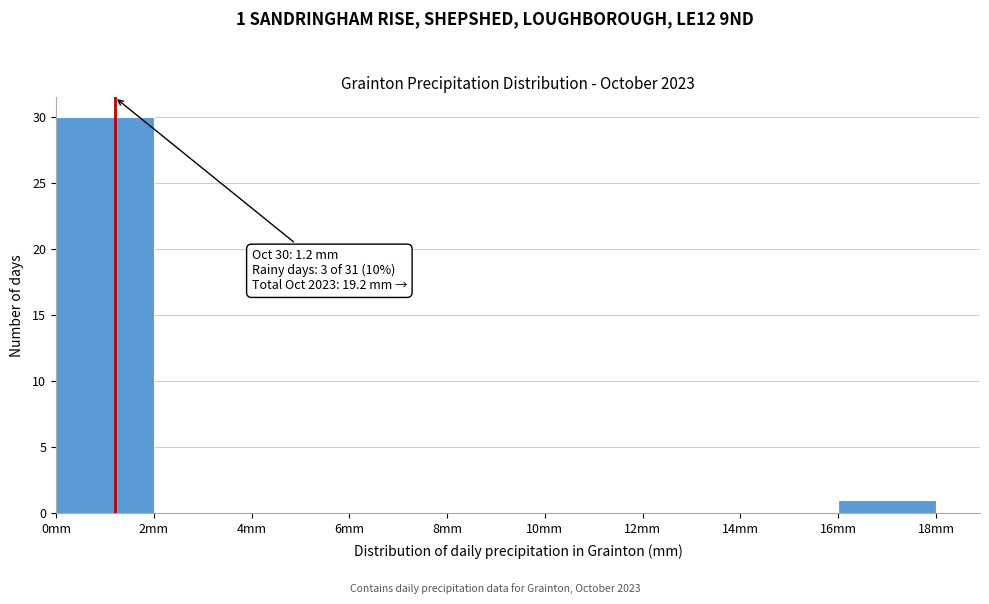

Which range on the x-axis has the tallest bar?

0 to 2